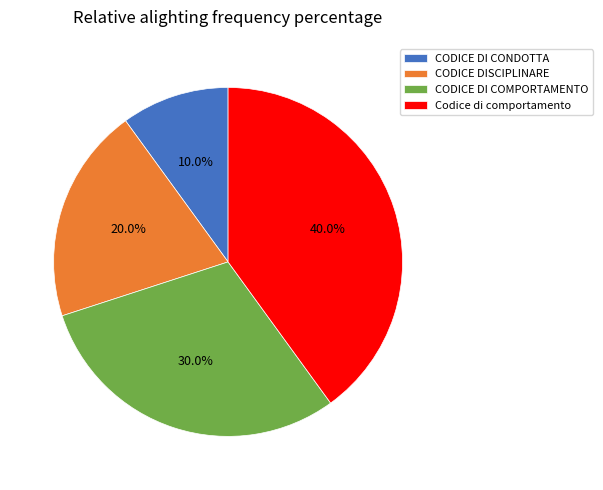

True or false: CODICE DI COMPORTAMENTO accounts for 43% of the total.

False